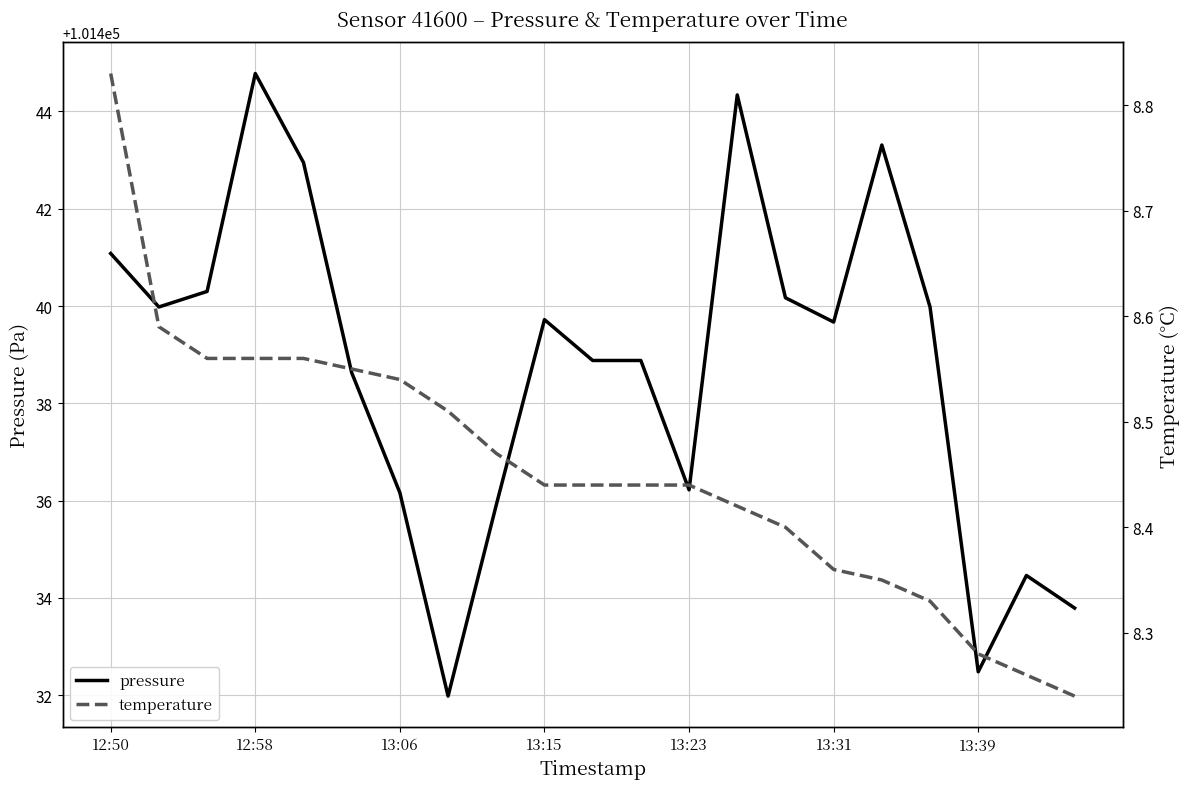

List the series in order of their peak value, lowest first.

temperature, pressure